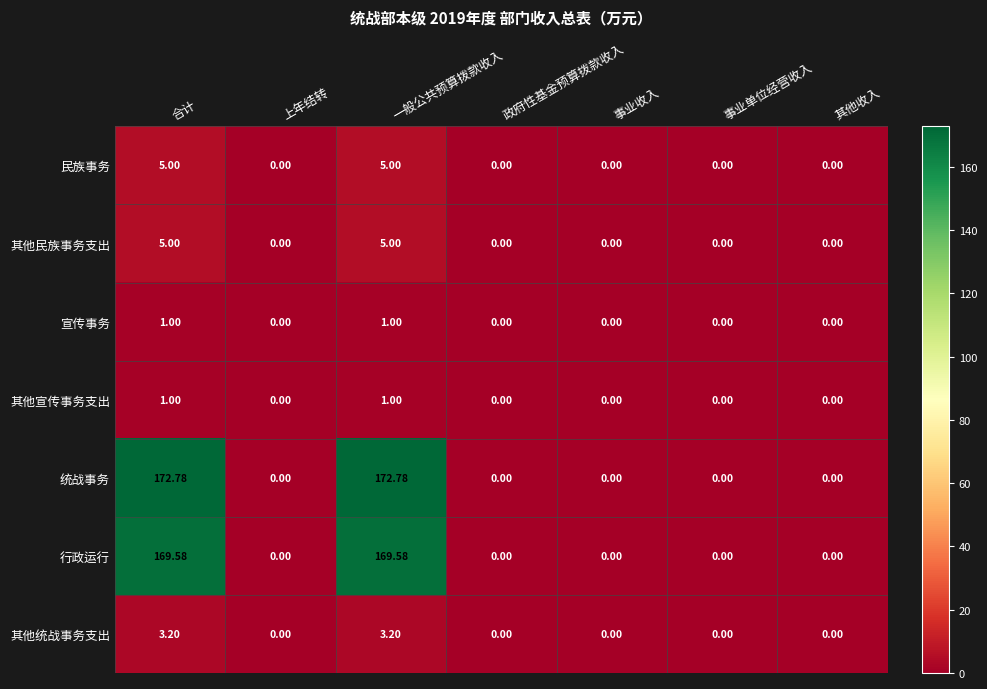

Is the value of 其他宣传事务支出 at 合计 greater than the value of 其他统战事务支出 at 合计?

No